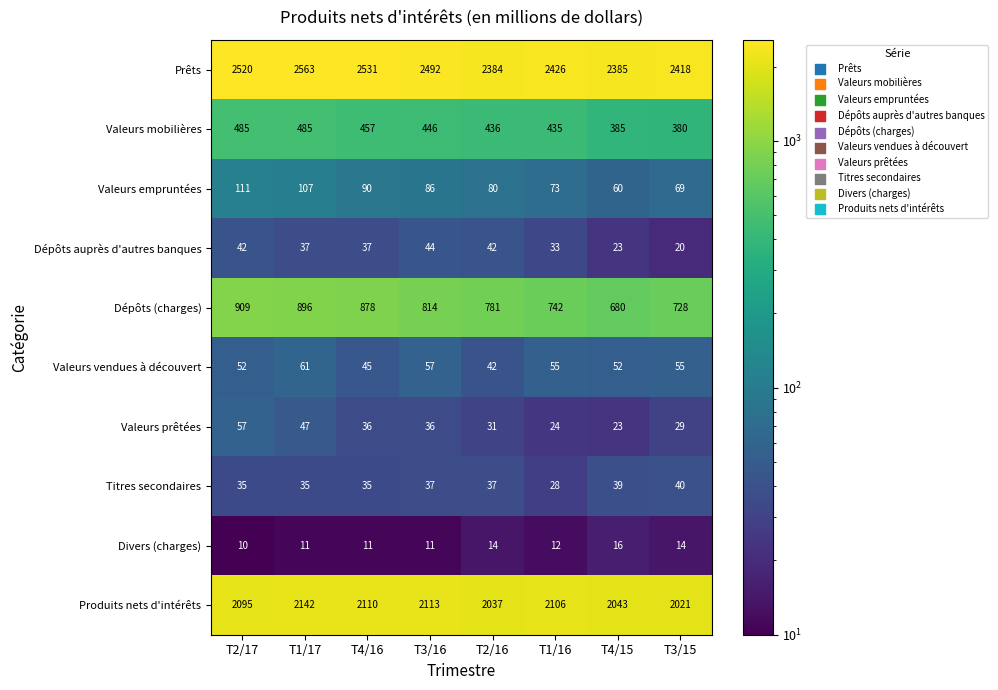

Which series has the largest total across all categories?

Prêts